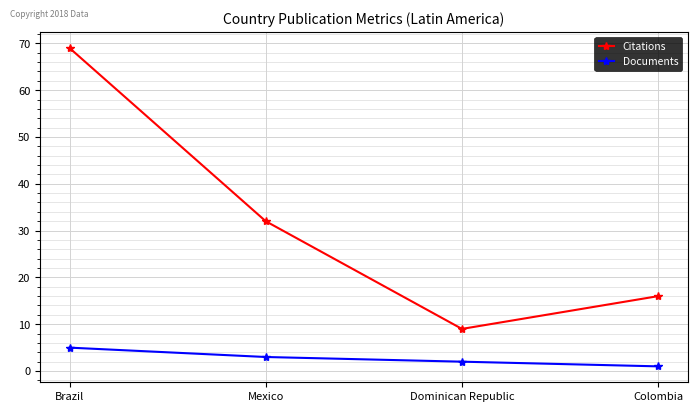

True or false: Citations and Documents intersect in this chart.

False